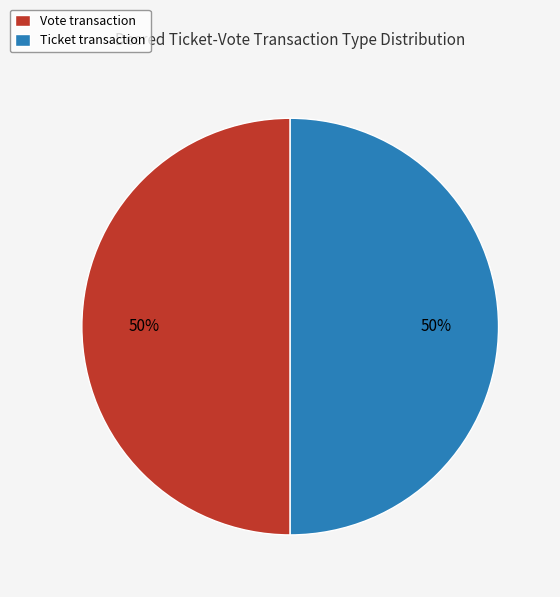

What percentage is the Ticket transaction slice, to the nearest percent?

50%